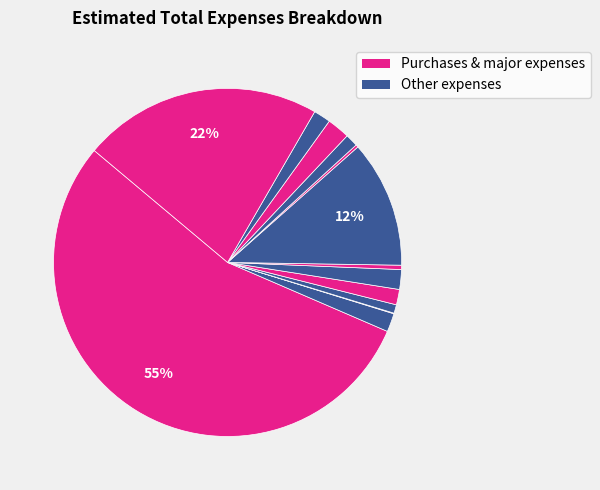

What is the largest slice in the pie chart?

Purchases